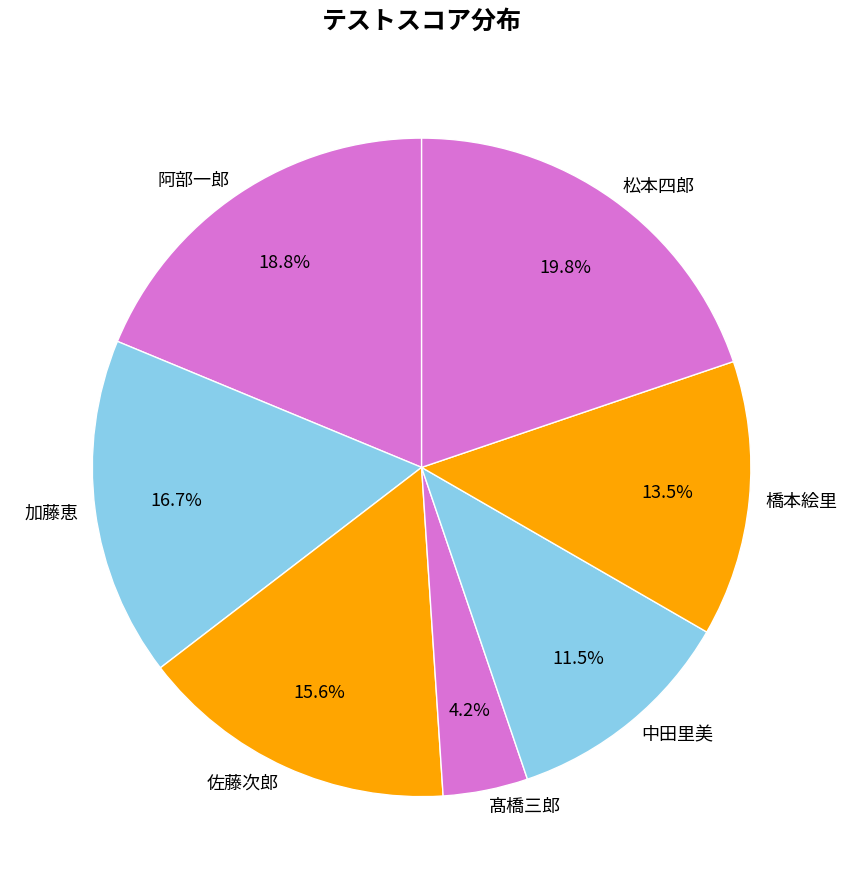

Count the number of slices in the pie.

7